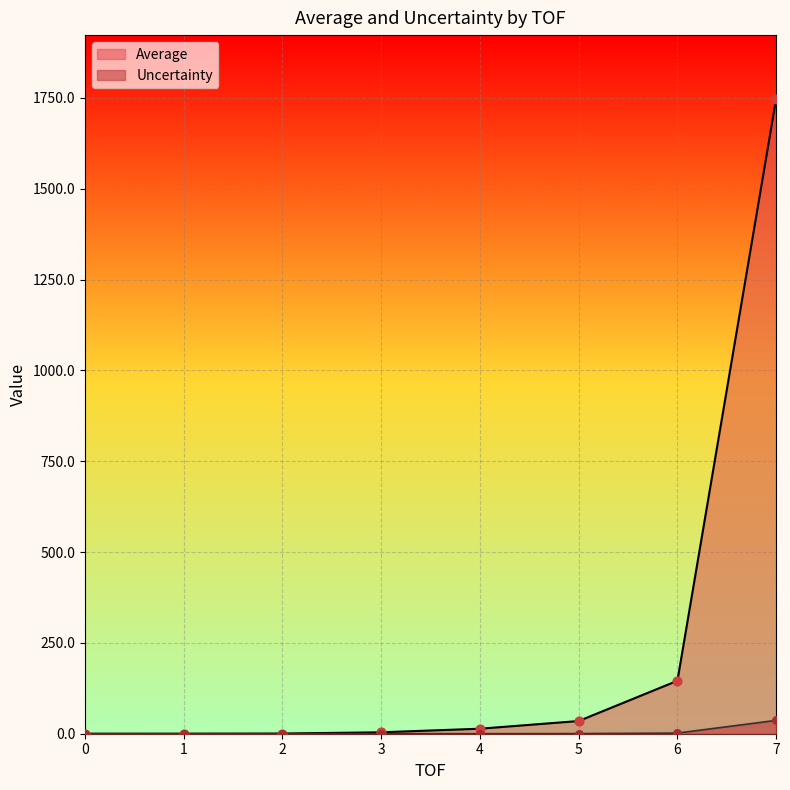

Which series has the widest spread of Y values?

Average